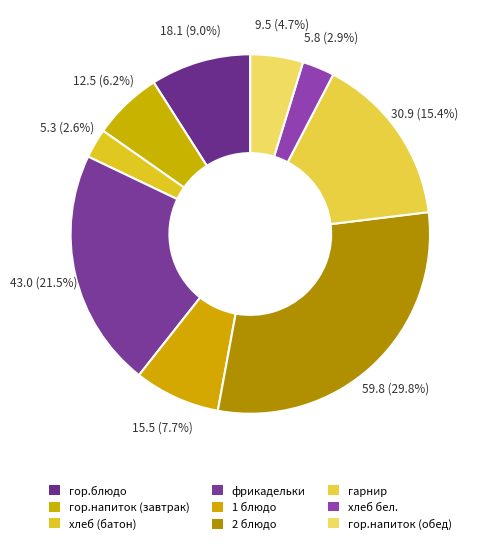

How many segments does this pie chart have?

9